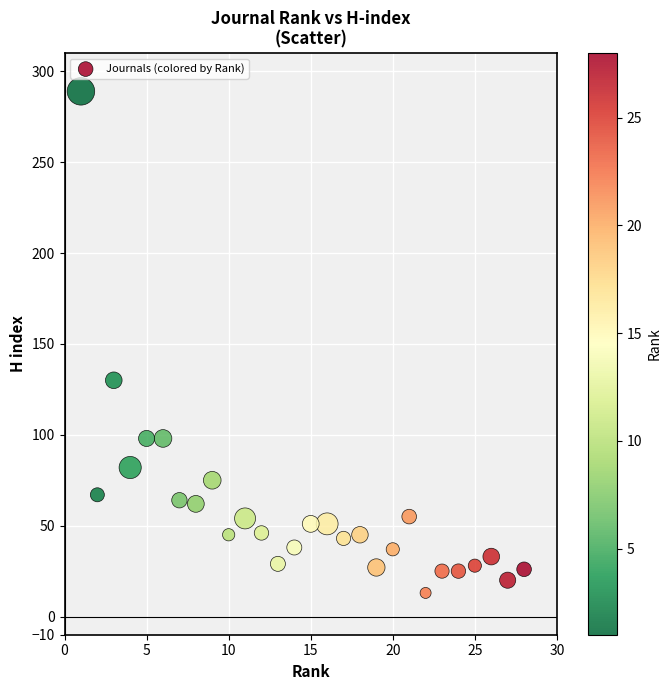

What Y value in the scatter plot is closest to 151?

130